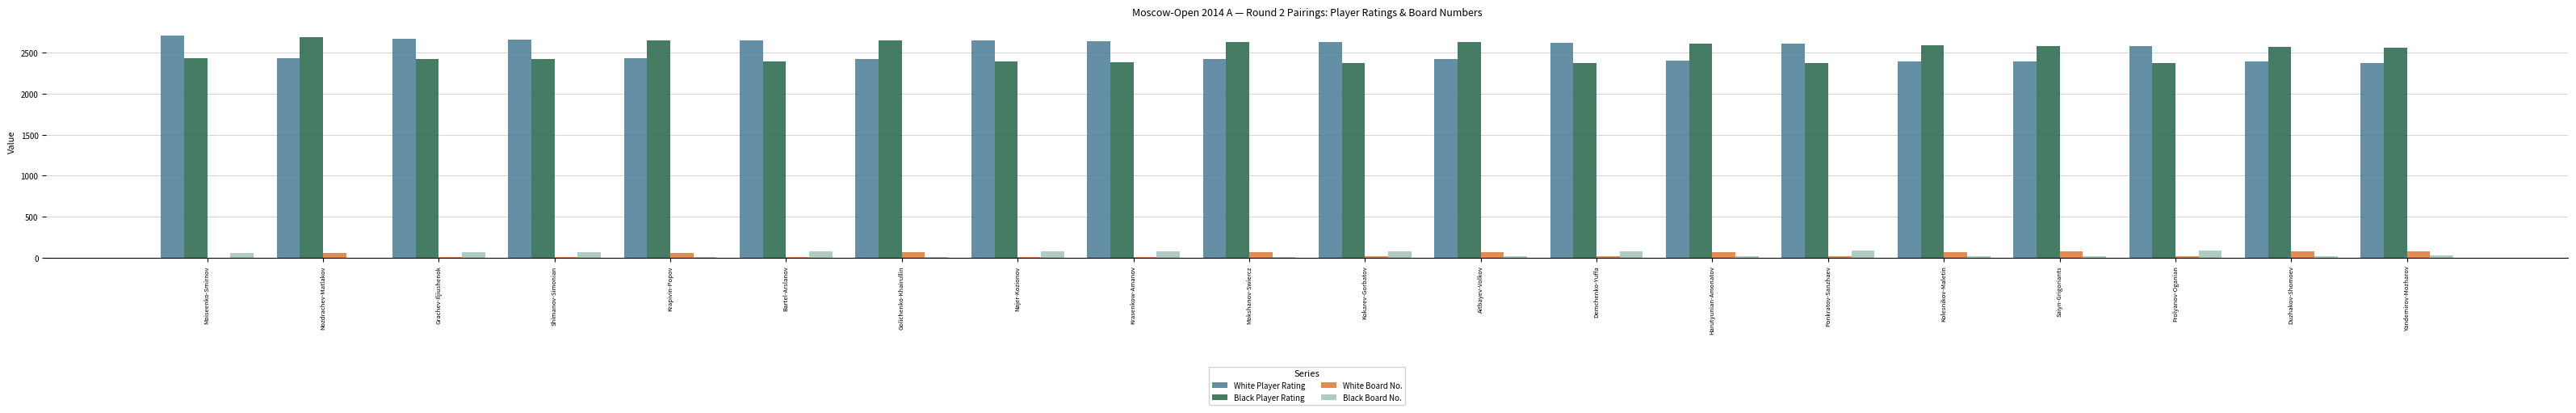

Is it true that Black Player Rating equals 2581 at Saiyn-Grigoriants?

True